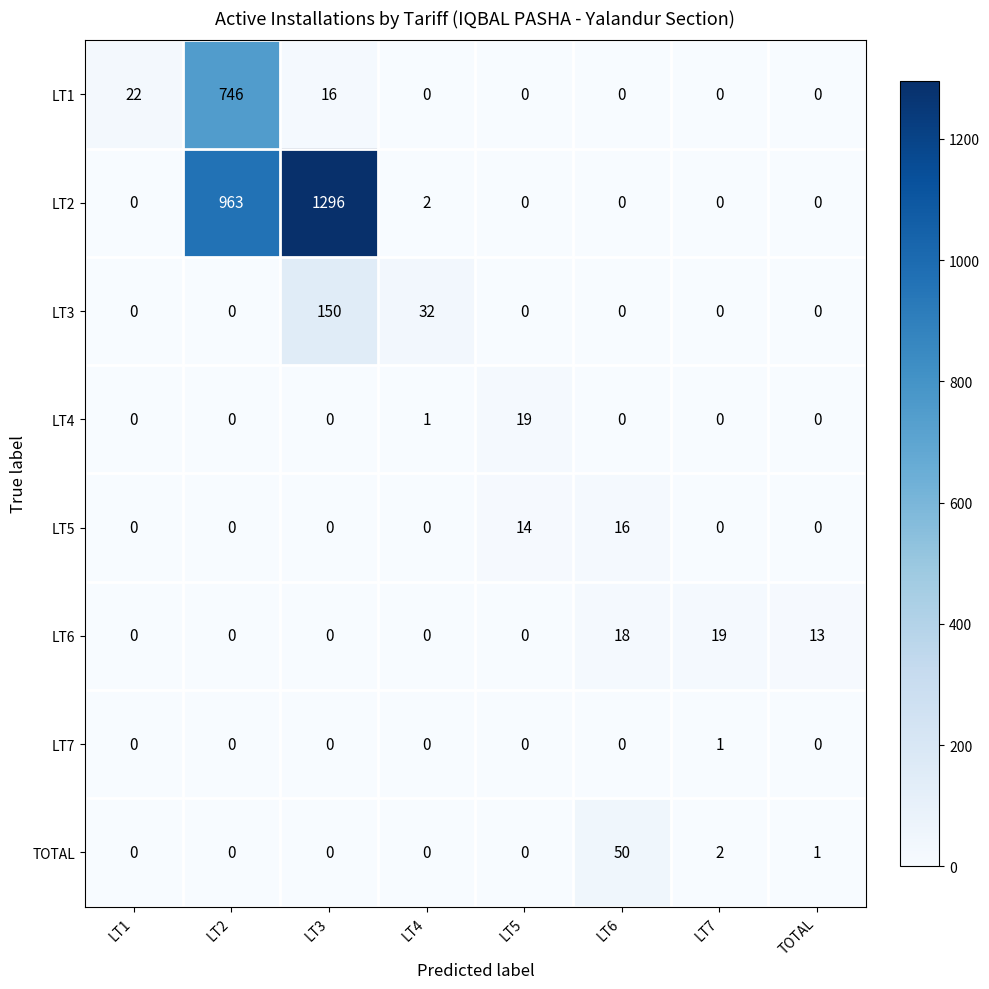

True or false: LT7 has a value of 0 at LT5.

True